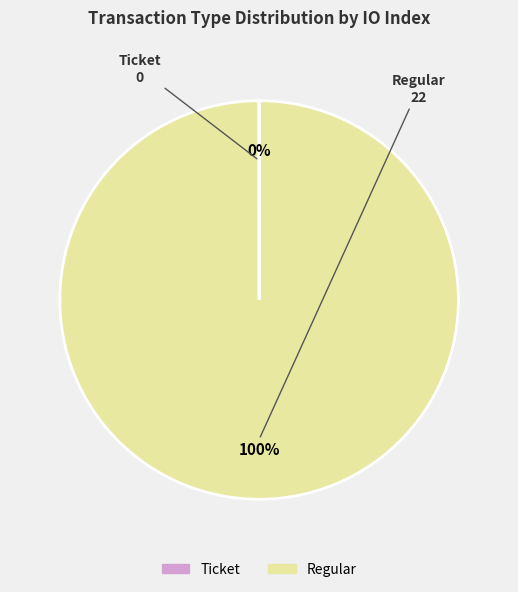

To the nearest percent, what is the difference between the largest and smallest slice percentages?

100%